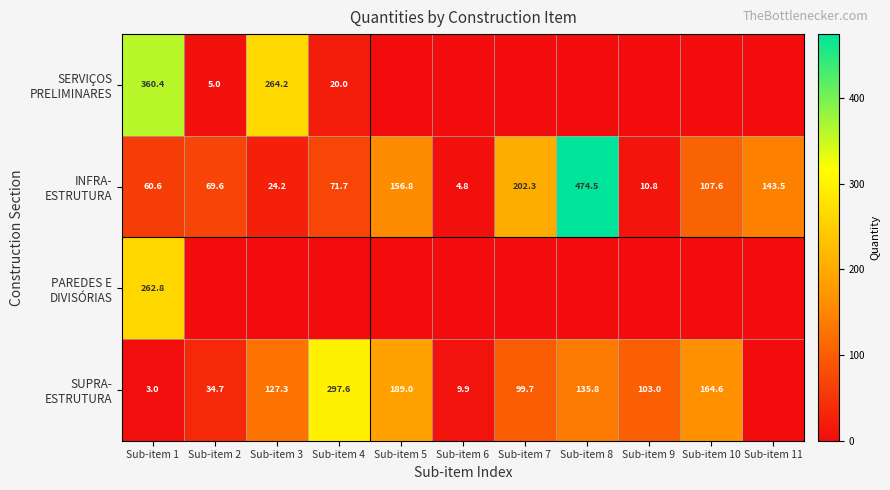

Rank the categories by SUPRA- ESTRUTURA value from highest to lowest.

Sub-item 4, Sub-item 5, Sub-item 10, Sub-item 8, Sub-item 3, Sub-item 9, Sub-item 7, Sub-item 2, Sub-item 6, Sub-item 1, Sub-item 11